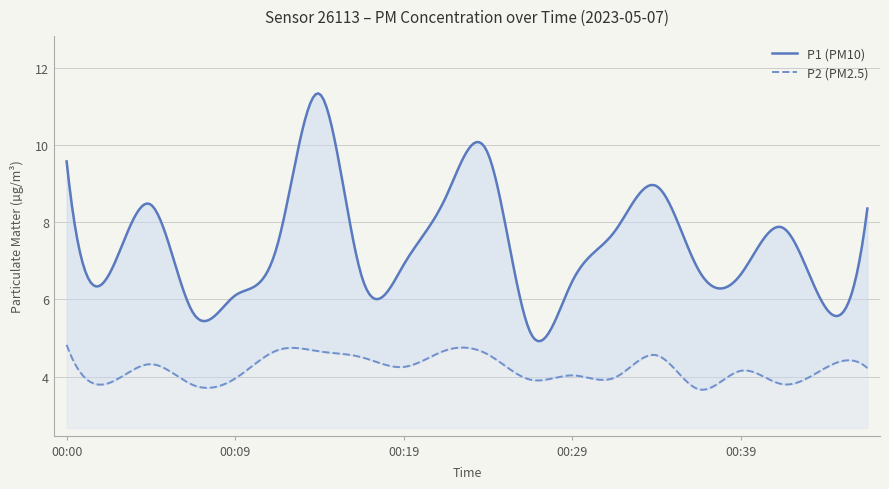

What is the difference between the maximum and minimum values in the P2 series?

1.2